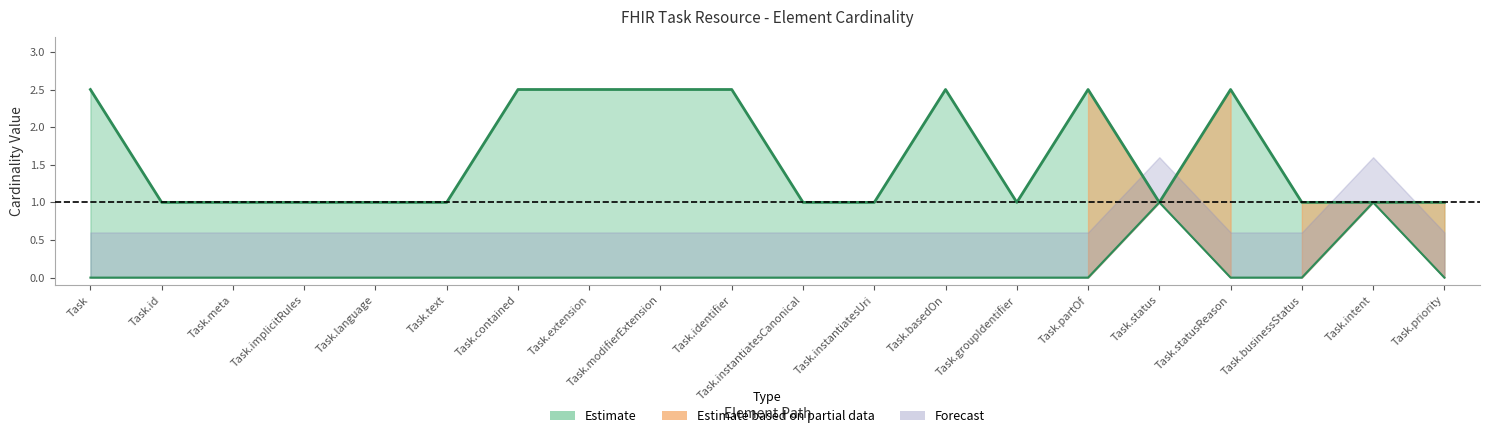

True or false: Min and Max Numeric intersect in this chart.

False